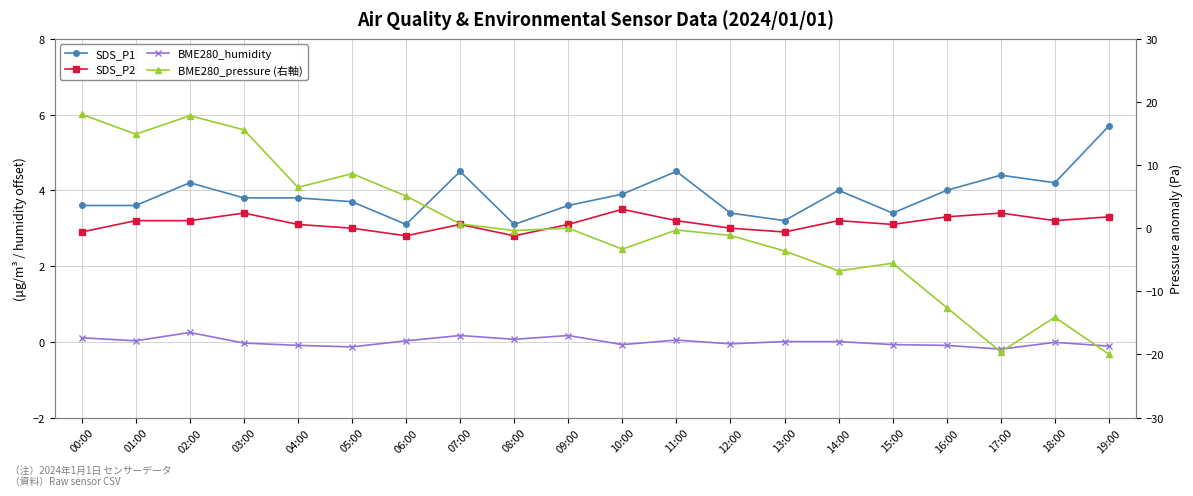

What is the label of the 3rd point from the right?

17:00